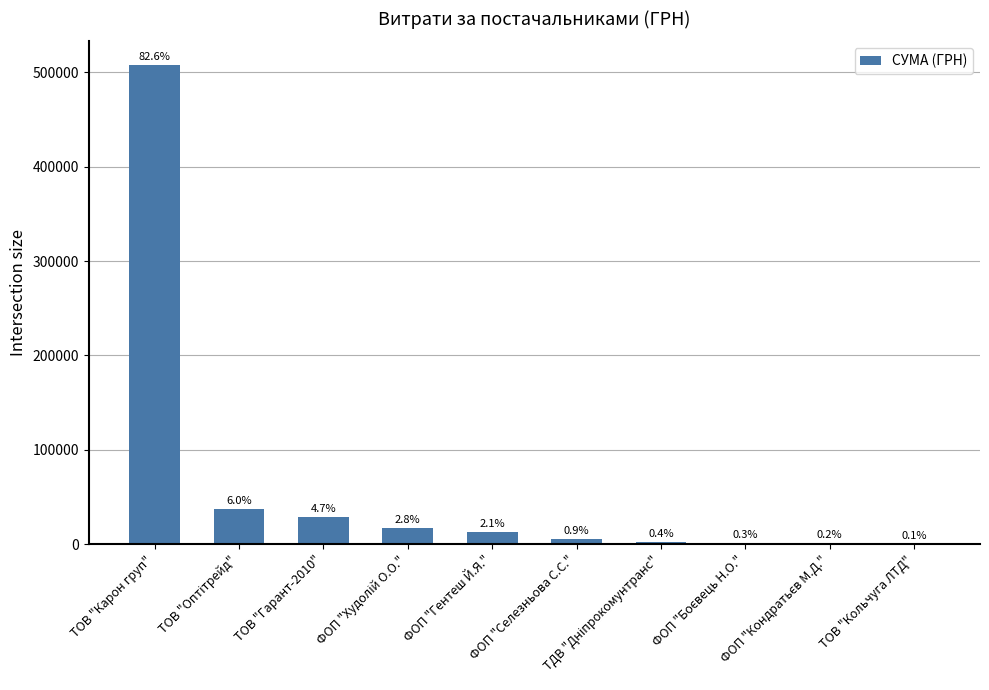

What is the greatest value displayed?

507370.3